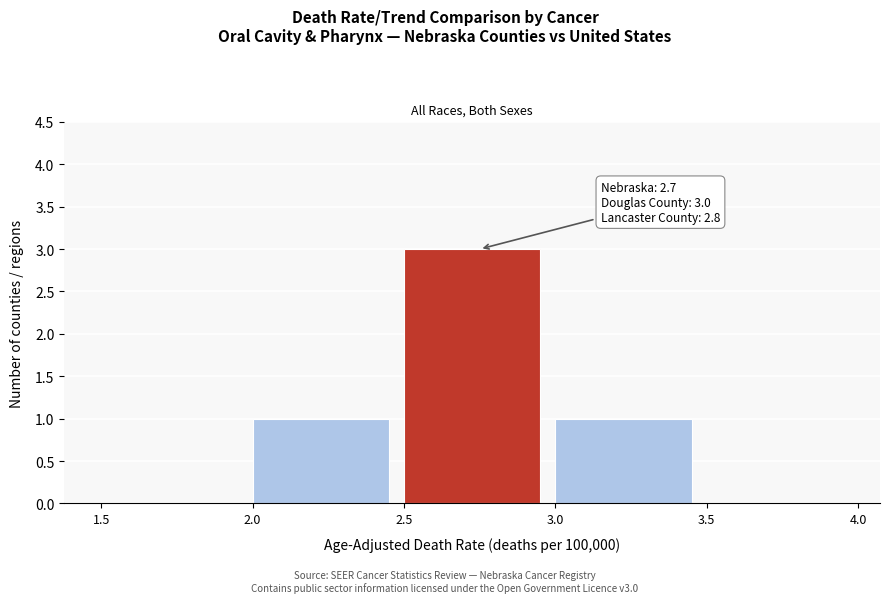

Over which range of the x-axis is the bar tallest?

2.5 to 3.0